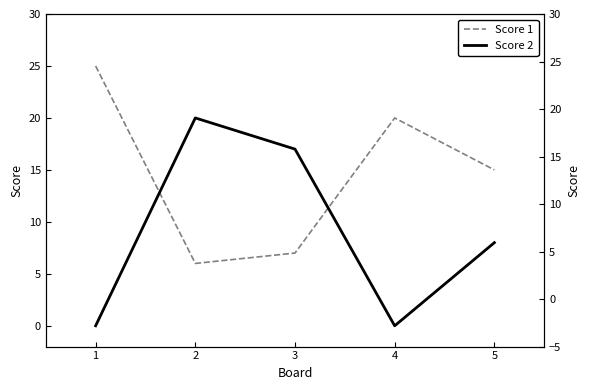

How many categories are shown in the chart?

5